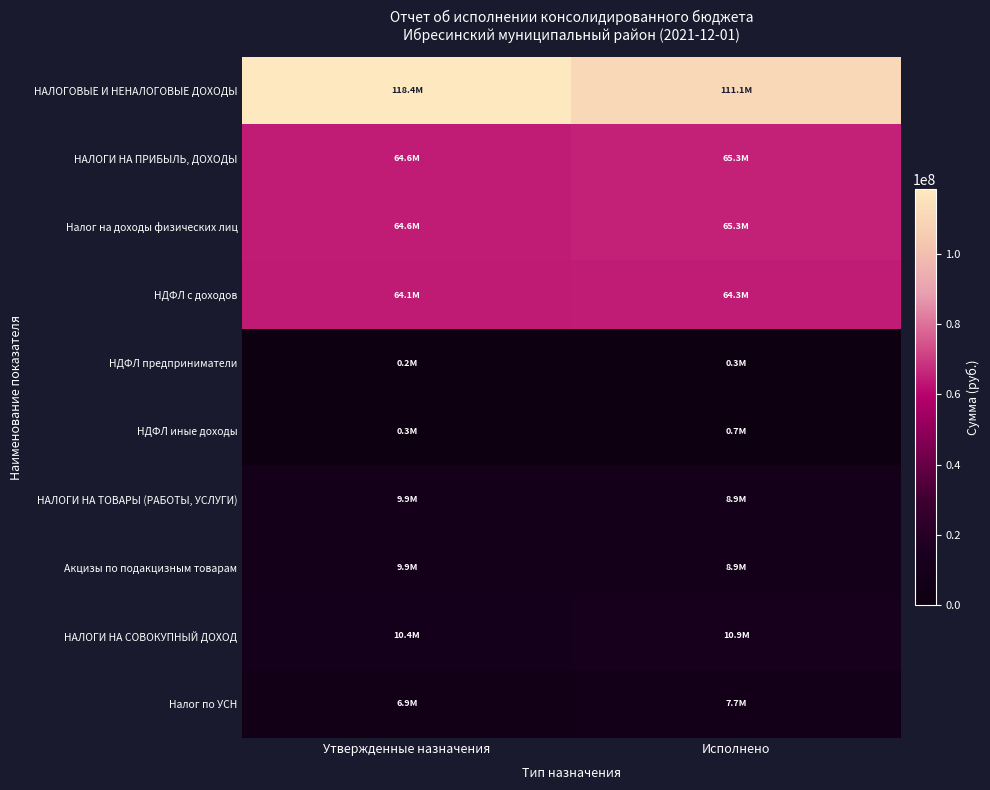

Reading left to right, what are all the values shown in this chart?

НАЛОГОВЫЕ И НЕНАЛОГОВЫЕ ДОХОДЫ: Утвержденные назначения=118417199.5	Исполнено=111089305.4
НАЛОГИ НА ПРИБЫЛЬ, ДОХОДЫ: Утвержденные назначения=64594100.0	Исполнено=65267781.2
Налог на доходы физических лиц: Утвержденные назначения=64594100.0	Исполнено=65267781.2
НДФЛ с доходов: Утвержденные назначения=64059100.0	Исполнено=64303416.9
НДФЛ предприниматели: Утвержденные назначения=220000.0	Исполнено=258576.9
НДФЛ иные доходы: Утвержденные назначения=315000.0	Исполнено=705787.5
НАЛОГИ НА ТОВАРЫ (РАБОТЫ, УСЛУГИ): Утвержденные назначения=9938700.0	Исполнено=8869548.3
Акцизы по подакцизным товарам: Утвержденные назначения=9938700.0	Исполнено=8869548.3
НАЛОГИ НА СОВОКУПНЫЙ ДОХОД: Утвержденные назначения=10428760.0	Исполнено=10945868.7
Налог по УСН: Утвержденные назначения=6924530.0	Исполнено=7652897.7